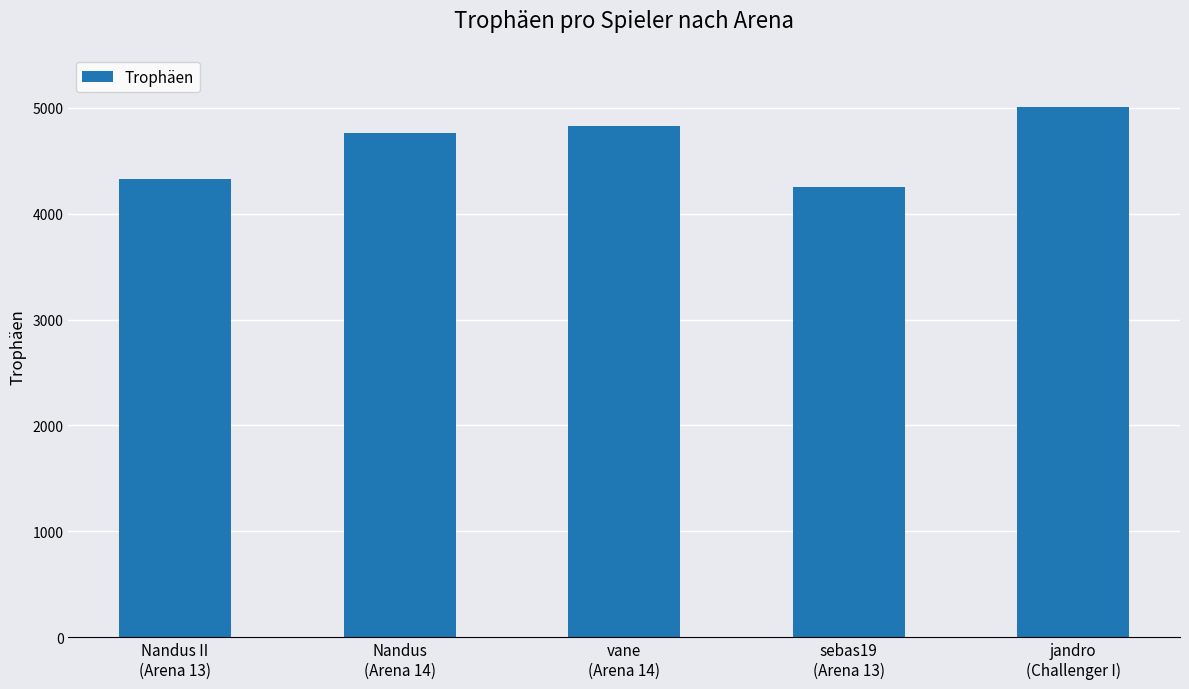

What is the label of the 1st bar from the left?

Nandus II
(Arena 13)